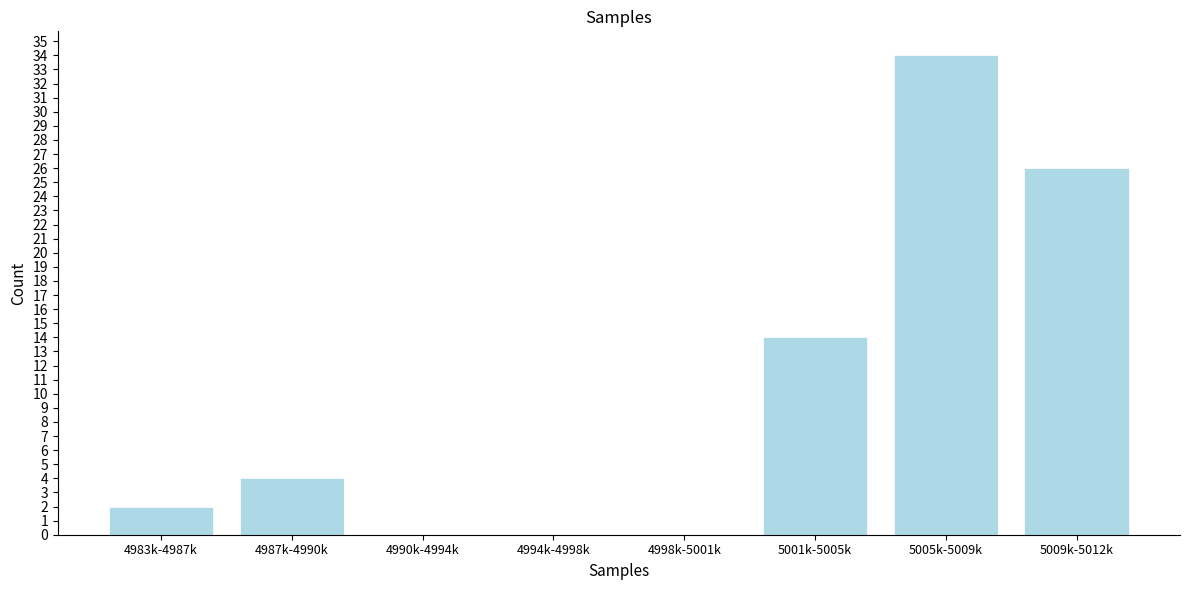

Reading left to right, what are all the values shown in this chart?

4983k-4987k=2	4987k-4990k=4	4990k-4994k=0	4994k-4998k=0	4998k-5001k=0	5001k-5005k=14	5005k-5009k=34	5009k-5012k=26